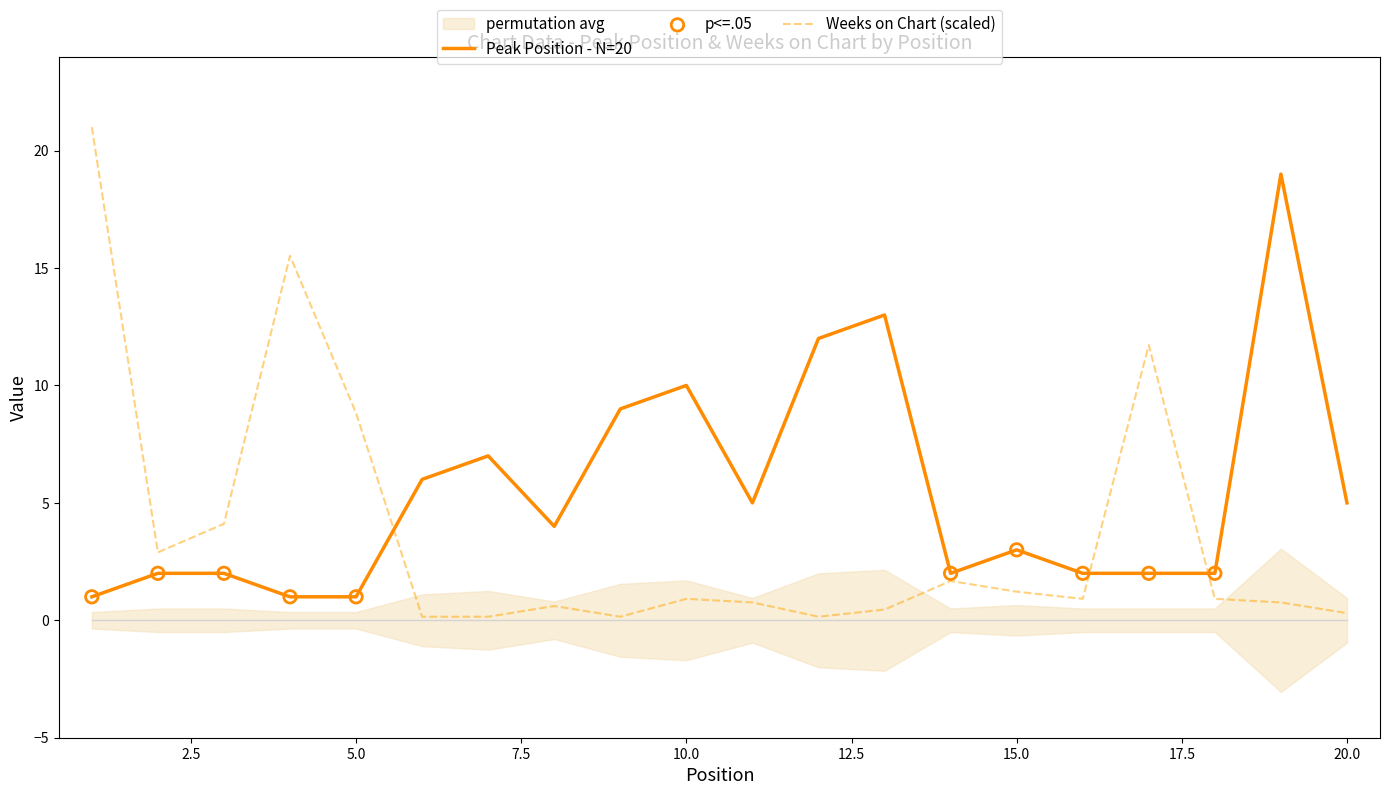

The value of Peak Position - N=20 at 5.0 is 1.0. True or false?

True